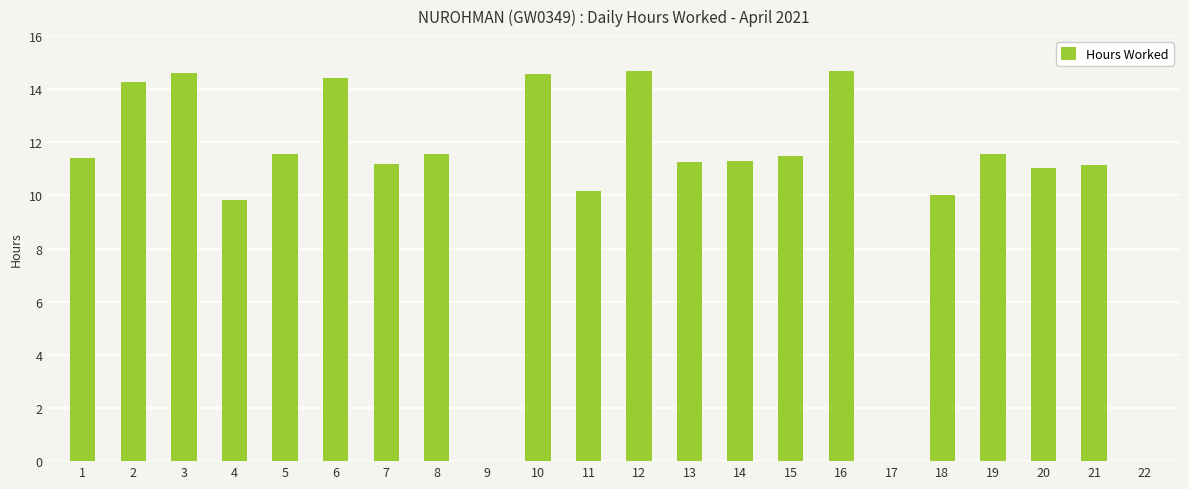

What is the ratio of the value at 4 to the value at 12?

0.7